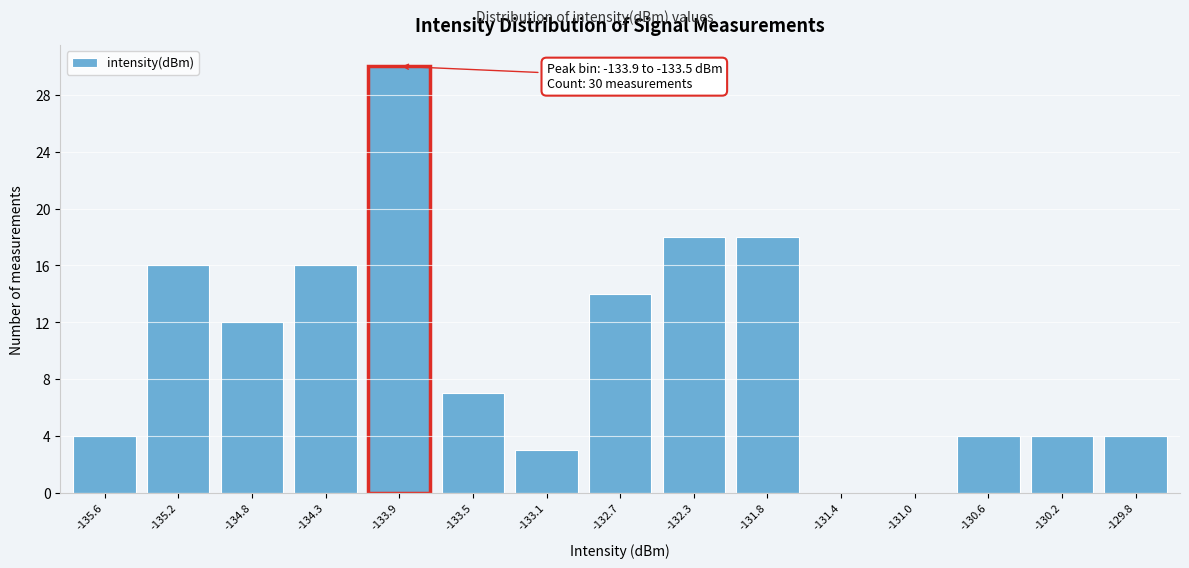

Reading right to left, transcribe all the data shown in this chart.

-129.8=4	-130.2=4	-130.6=4	-131.0=0	-131.4=0	-131.8=18	-132.3=18	-132.7=14	-133.1=3	-133.5=7	-133.9=30	-134.3=16	-134.8=12	-135.2=16	-135.6=4